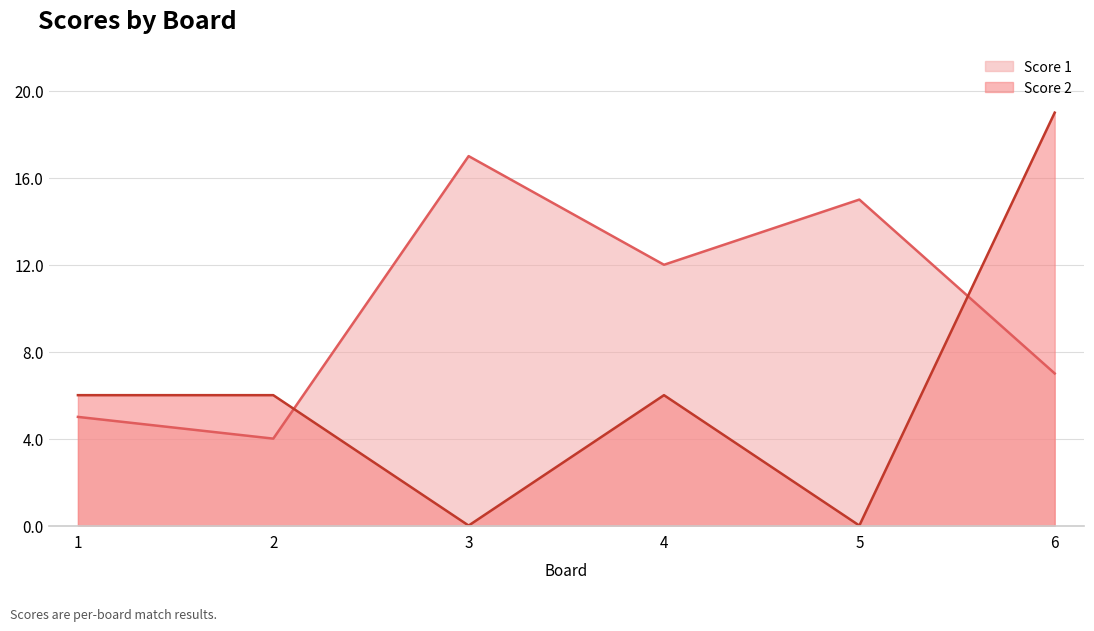

Where does the Score 1 series first go above 12?

3